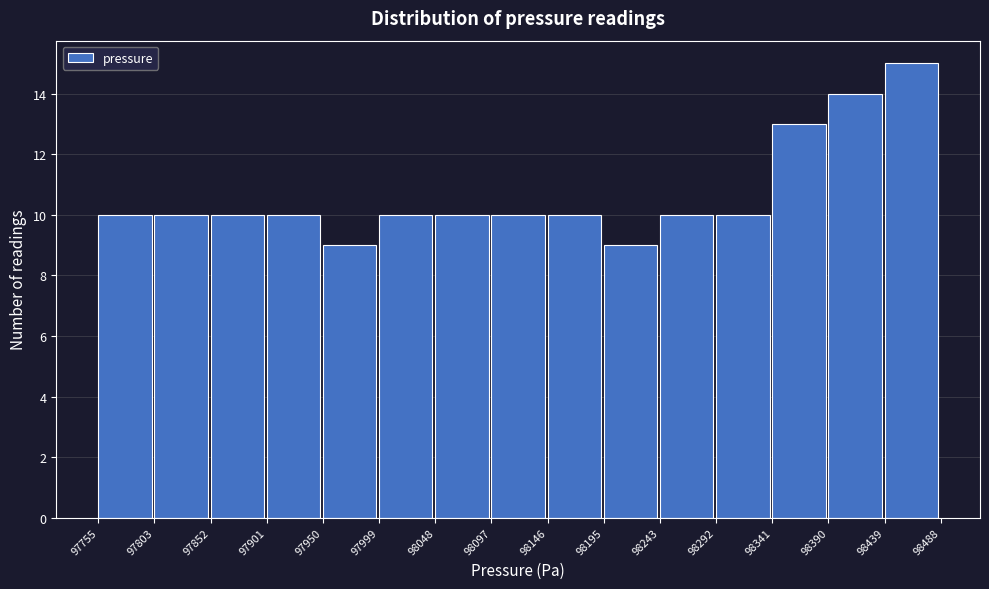

Reading left to right, list every bar in this chart as the range it spans on the x-axis followed by its height. The values are not printed on the chart, so give them approximately, as read against the axis.

97755 to 97803: 10
97803 to 97852: 10
97852 to 97901: 10
97901 to 97950: 10
97950 to 97999: 9
97999 to 98048: 10
98048 to 98097: 10
98097 to 98146: 10
98146 to 98195: 10
98195 to 98243: 9
98243 to 98292: 10
98292 to 98341: 10
98341 to 98390: 13
98390 to 98439: 14
98439 to 98488: 15